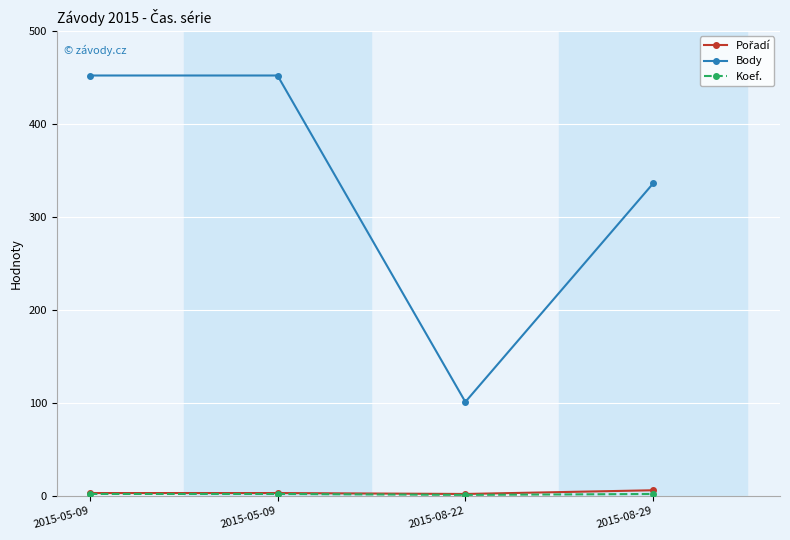

How many distinct data groups are displayed?

3